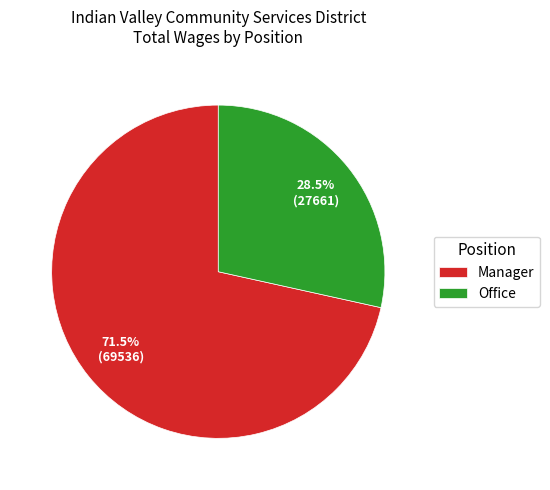

Count the number of slices in the pie.

2